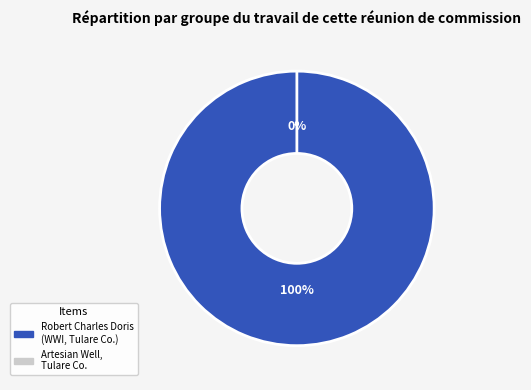

Which has a higher value, Robert Charles Doris (World War I, Tulare County) or Artesian Well, Tulare County, Calif.?

Robert Charles Doris (World War I, Tulare County)